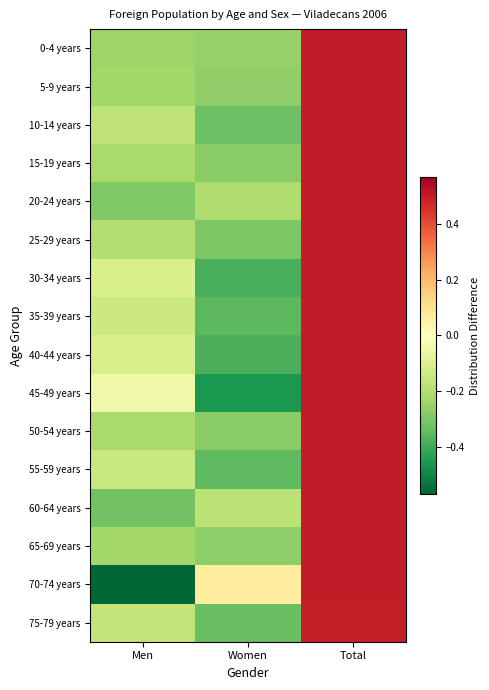

At how many categories does at least one series exceed 0?

2